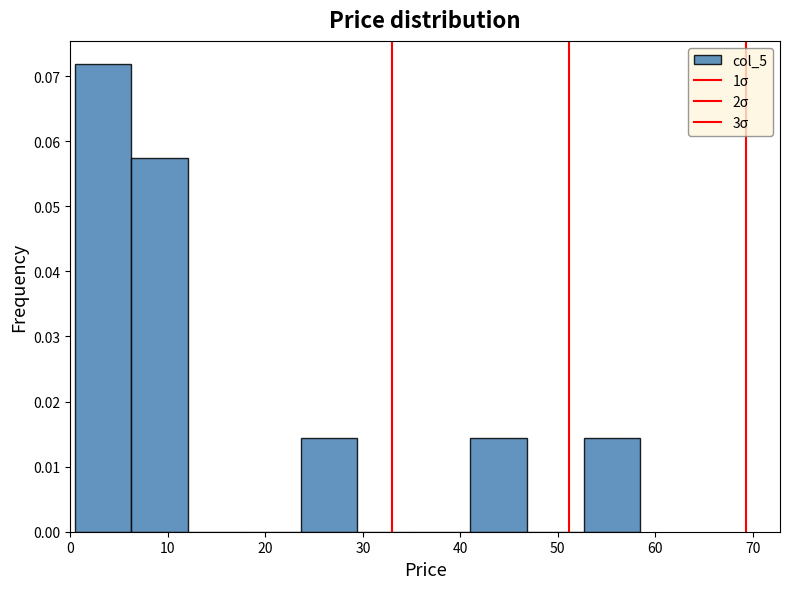

Reading left to right, list every bar in this chart as the range it spans on the x-axis followed by its height. Neither the bar edges nor the heights are printed on the chart, so give them approximately, as read against the axes.

0 to 6: 0.072
6 to 12: 0.057
12 to 18: 0
18 to 24: 0
24 to 29: 0.014
29 to 35: 0
35 to 41: 0
41 to 47: 0.014
47 to 53: 0
53 to 58: 0.014